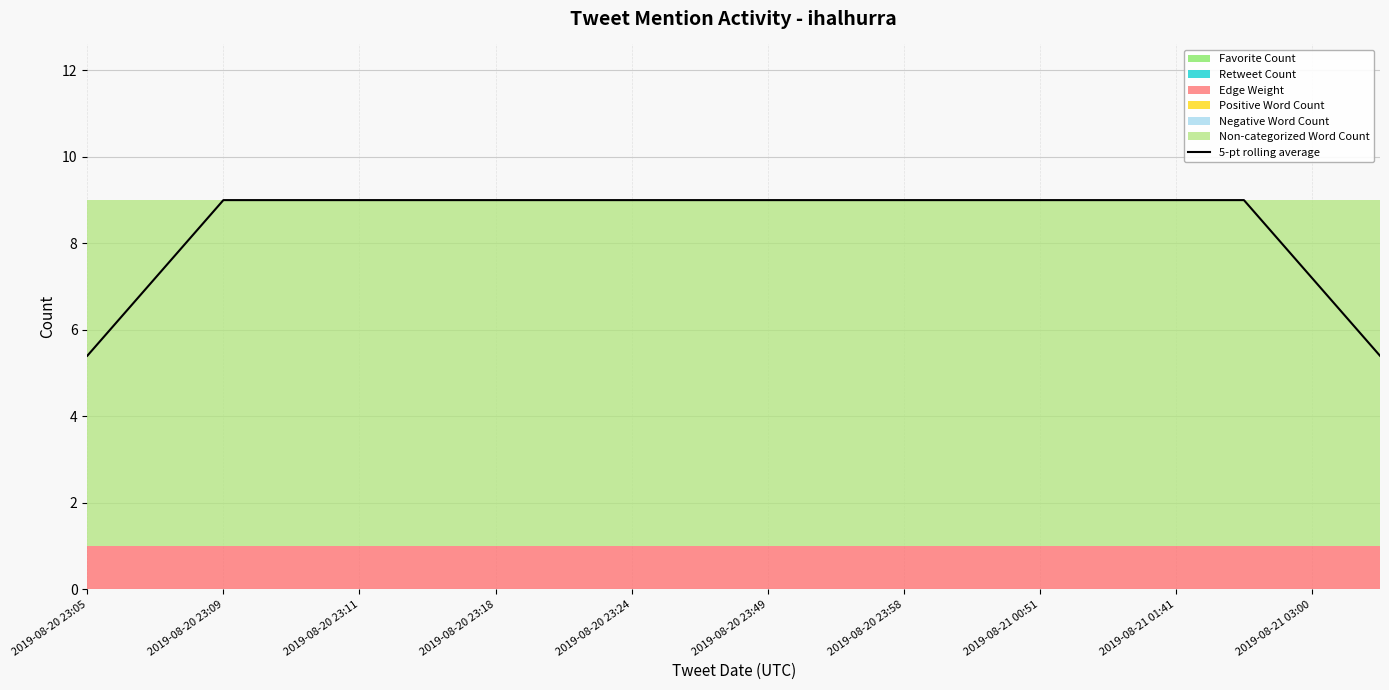

The 5-pt rolling average series shows 7.2 at 2019-08-21 03:00. True or false?

True